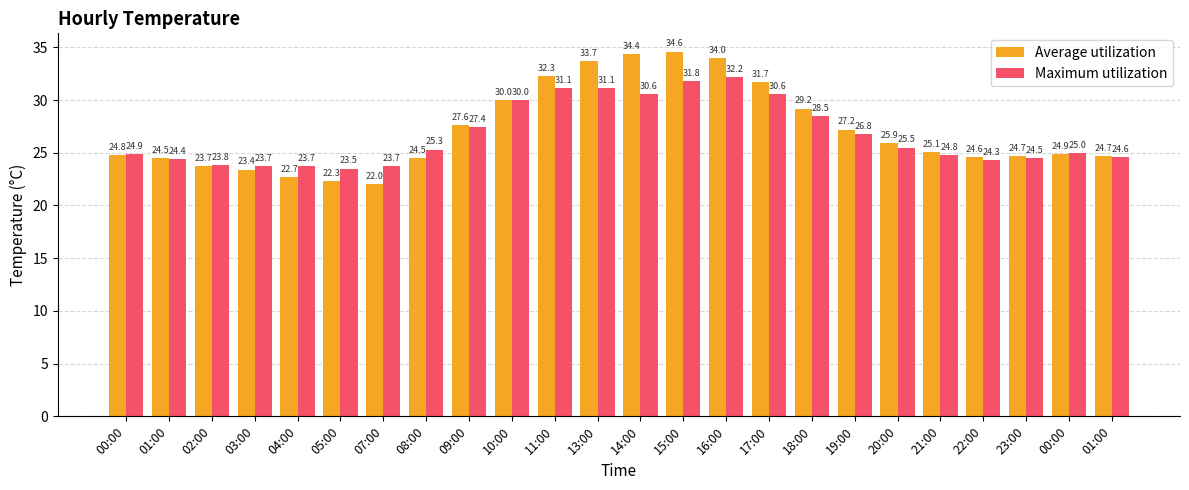

Does the chart contain stacked bars?

No